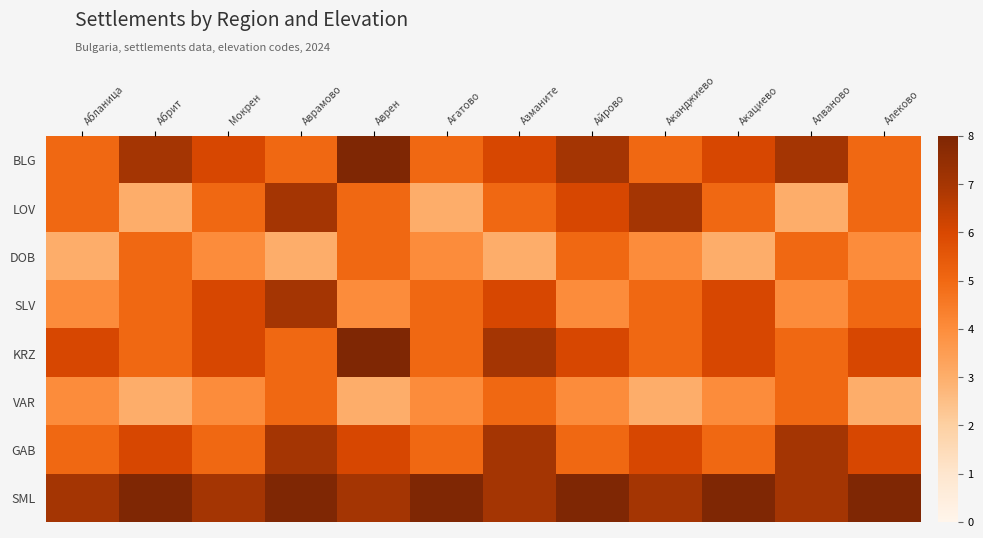

Which has a higher value, Акациево or Агатово?

Акациево